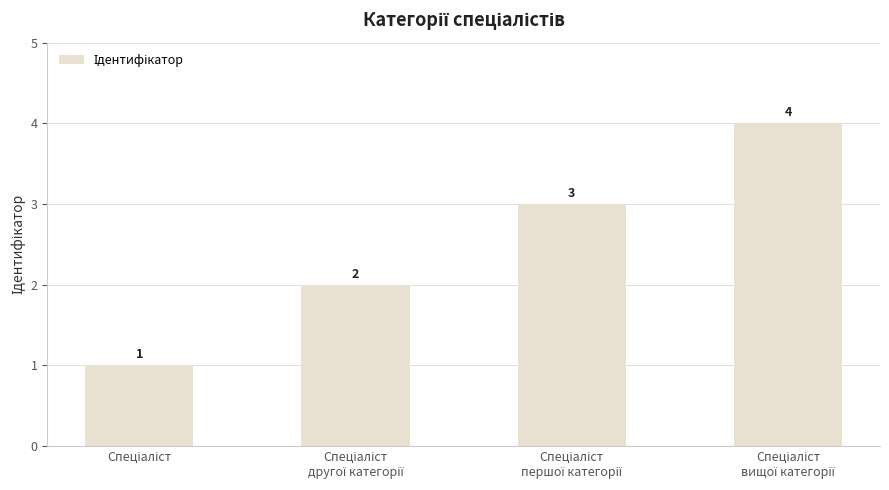

What is the greatest value displayed?

4